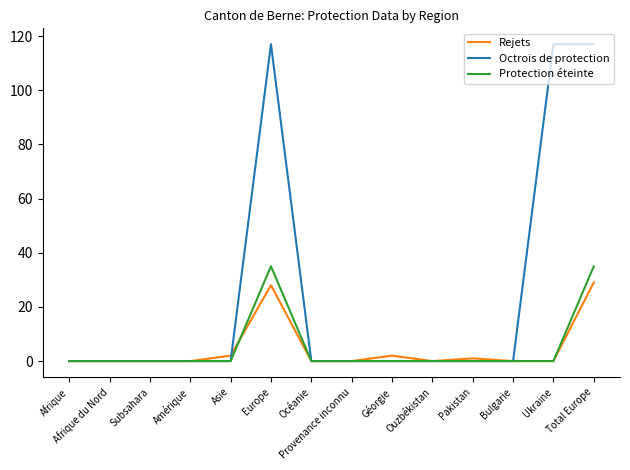

What is the total value across all series at Total Europe?

181